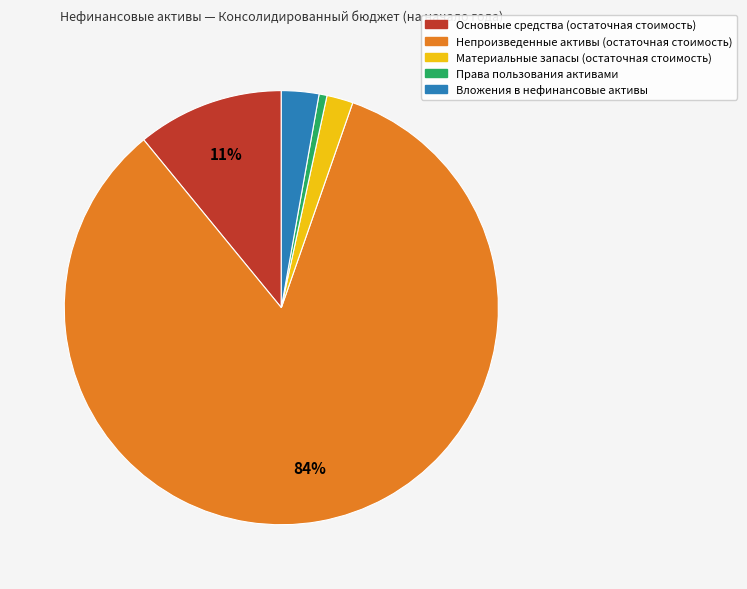

How many slices are in this pie chart?

5